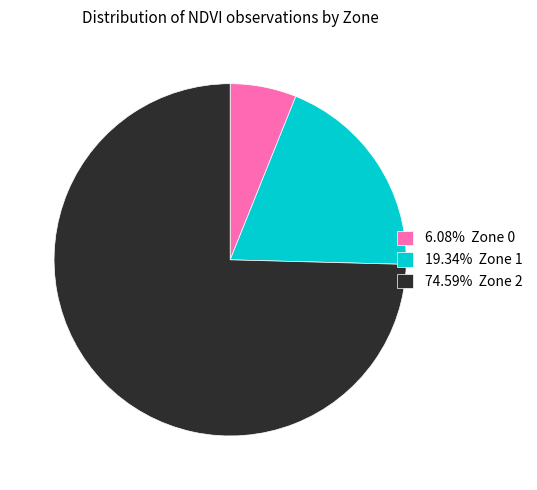

Is 19.34% Zone 1 the majority of the pie?

No